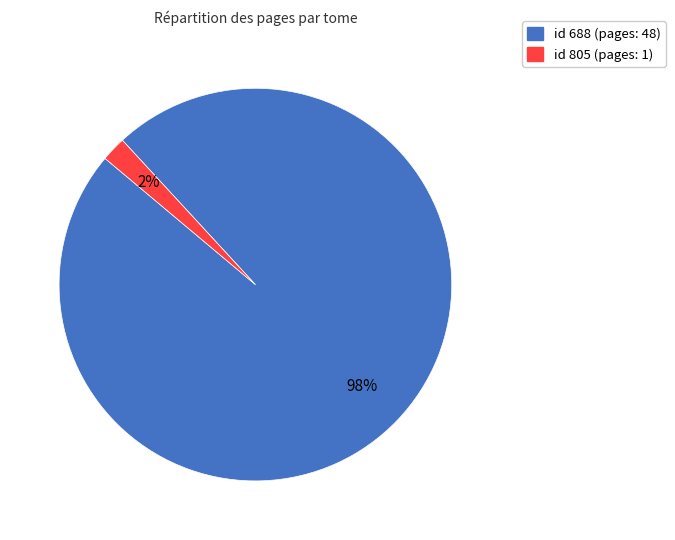

To the nearest percent, what is the difference between the largest and smallest slice percentages?

96%